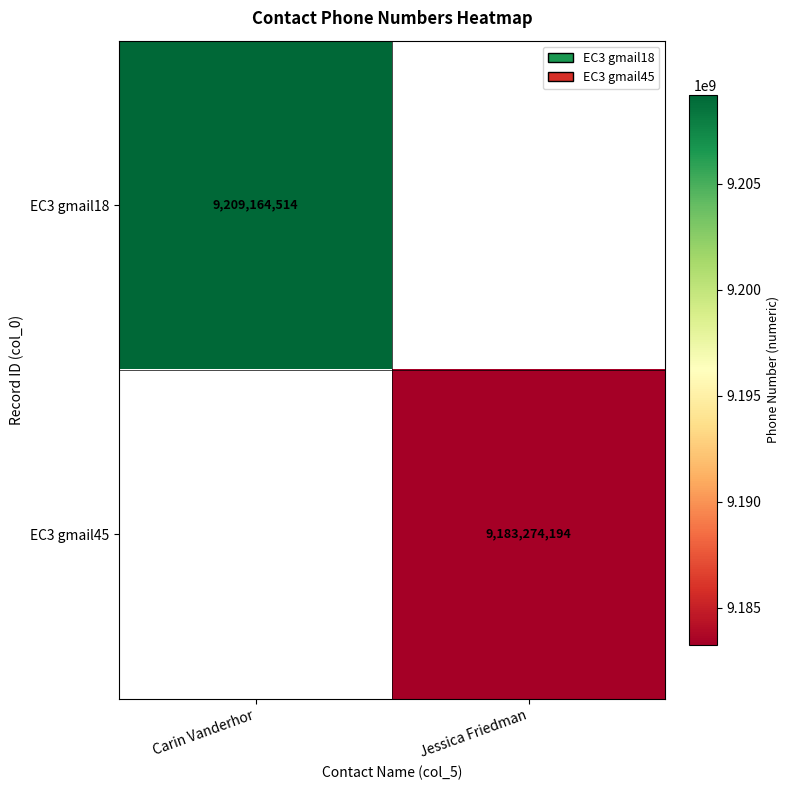

Between Jessica Friedman and Carin Vanderhor, which is larger?

Carin Vanderhor